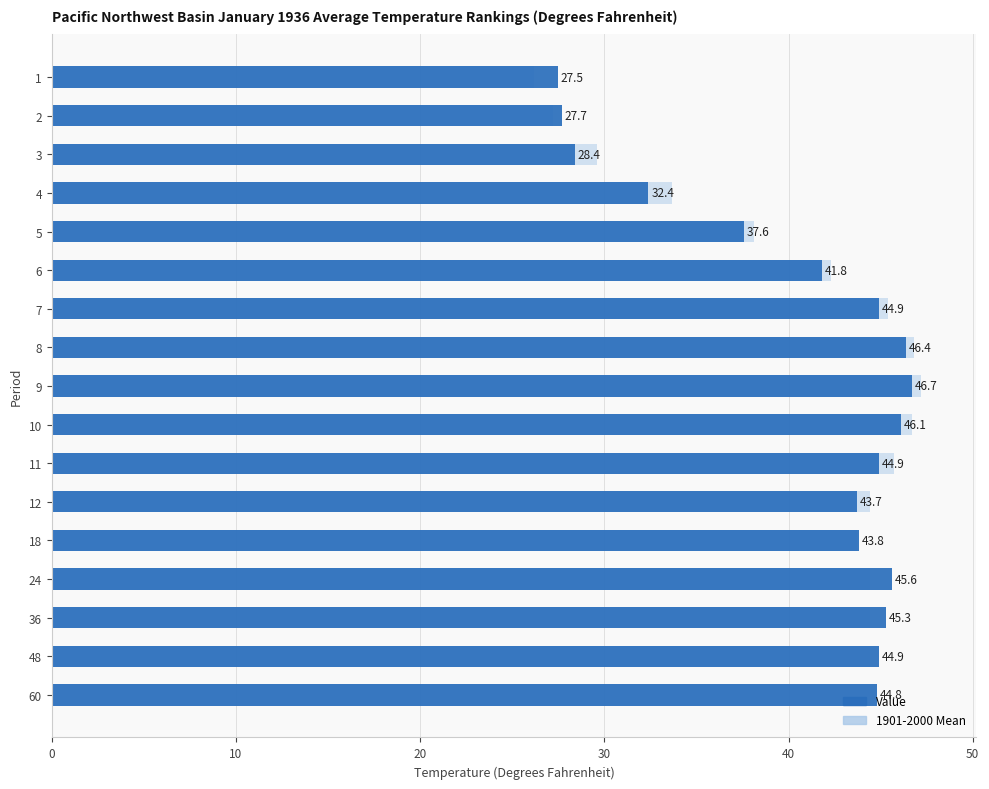

How many distinct data groups are displayed?

2